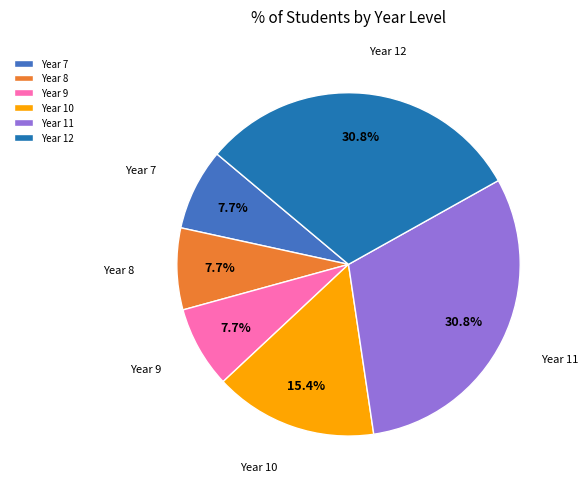

Approximately how many times larger is the value at Year 12 compared to Year 11?

1.0